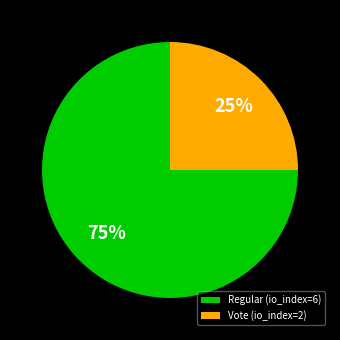

To the nearest percent, what is the average slice percentage?

50%